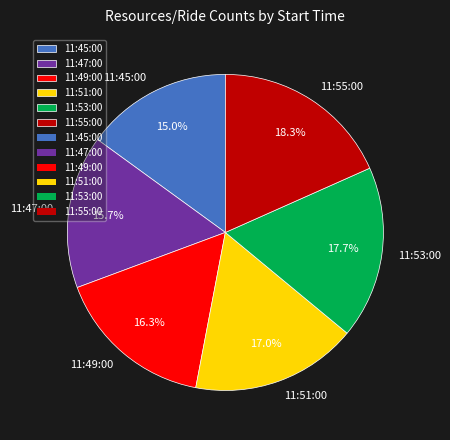

True or false: 11:49:00 accounts for 16% of the total.

True